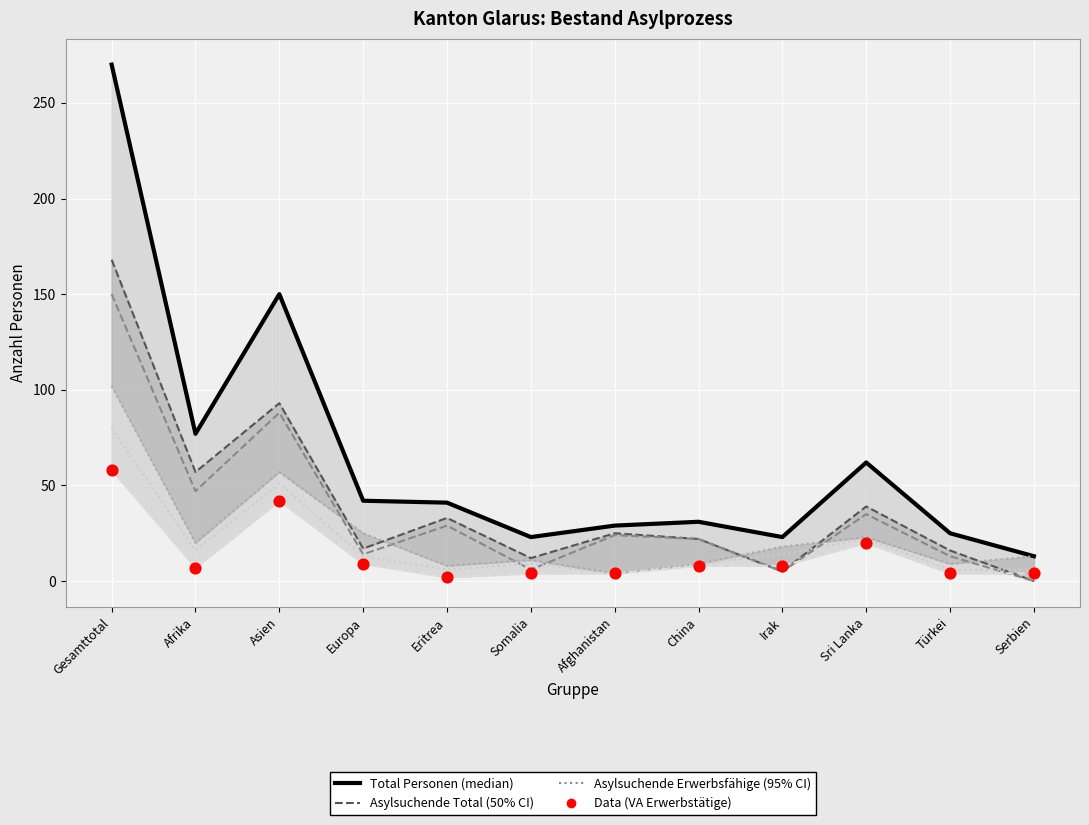

At how many categories does at least one series exceed 145?

2